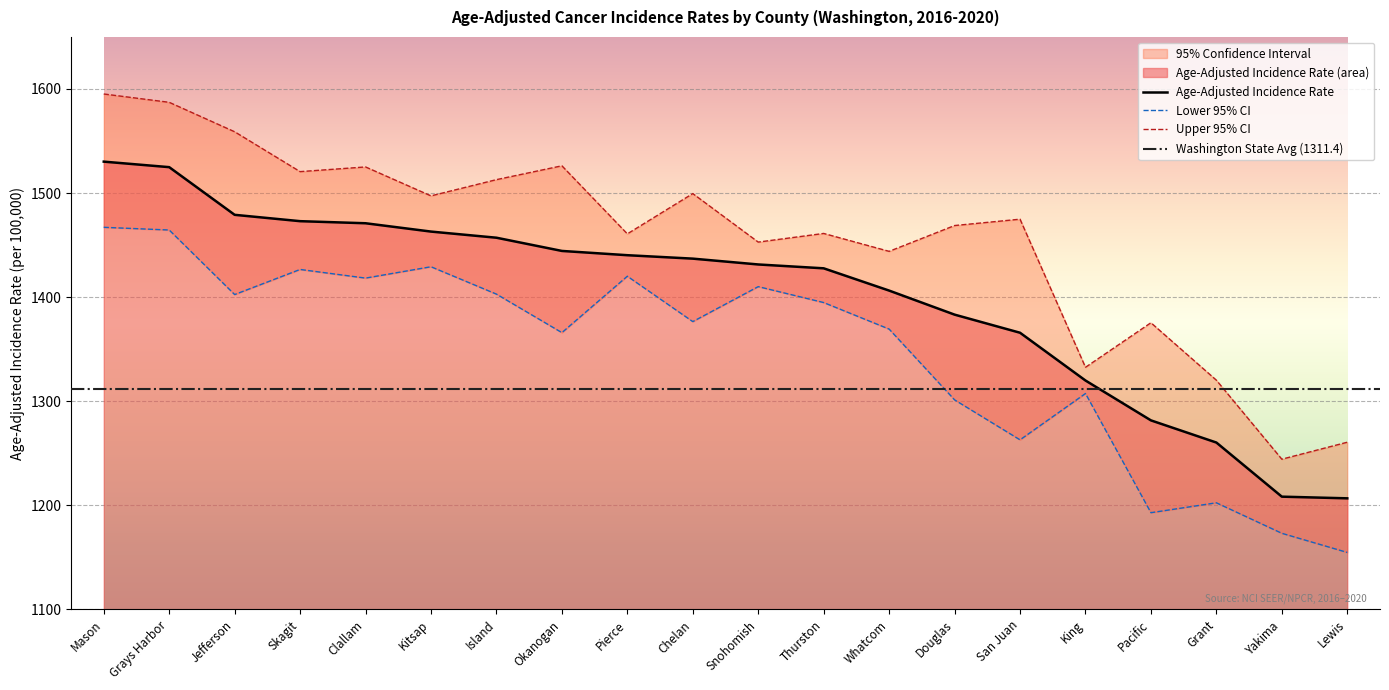

What is the maximum value shown in the chart?

1595.2